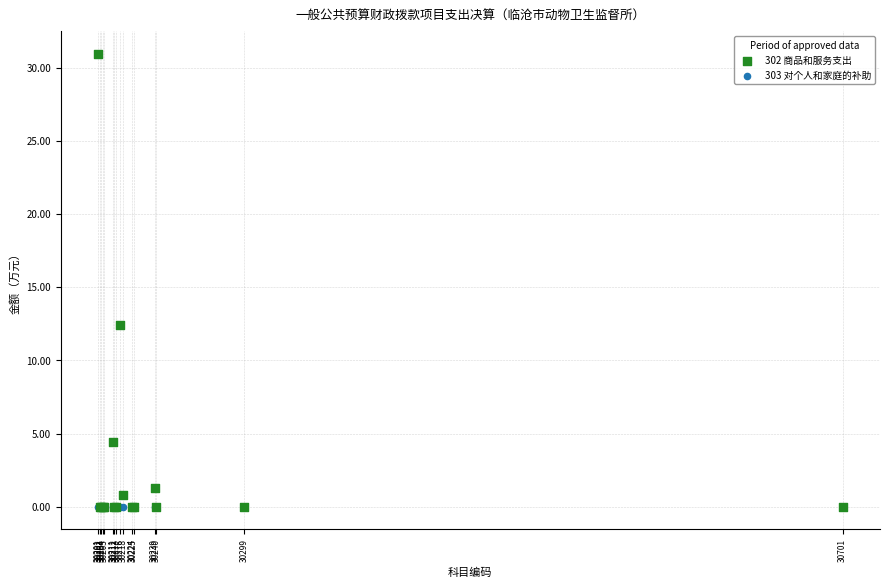

What are all the series names shown in the legend?

302 商品和服务支出, 303 对个人和家庭的补助